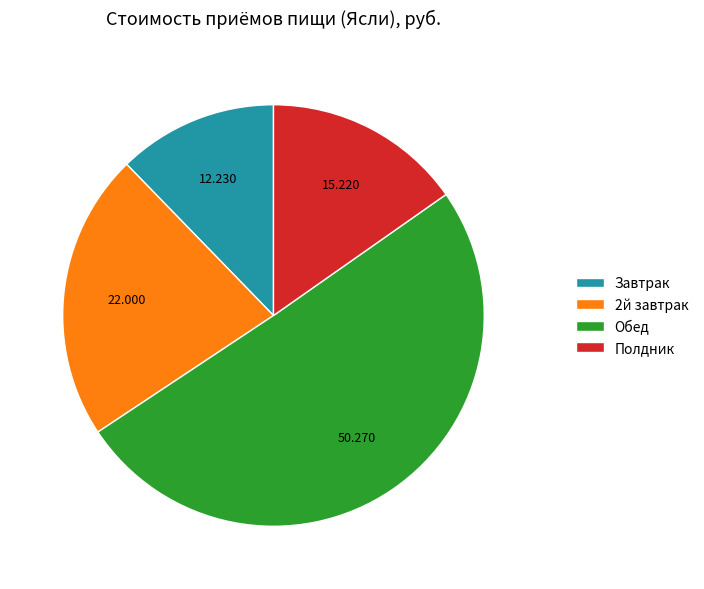

Rank the categories by value from lowest to highest.

Завтрак, Полдник, 2й завтрак, Обед